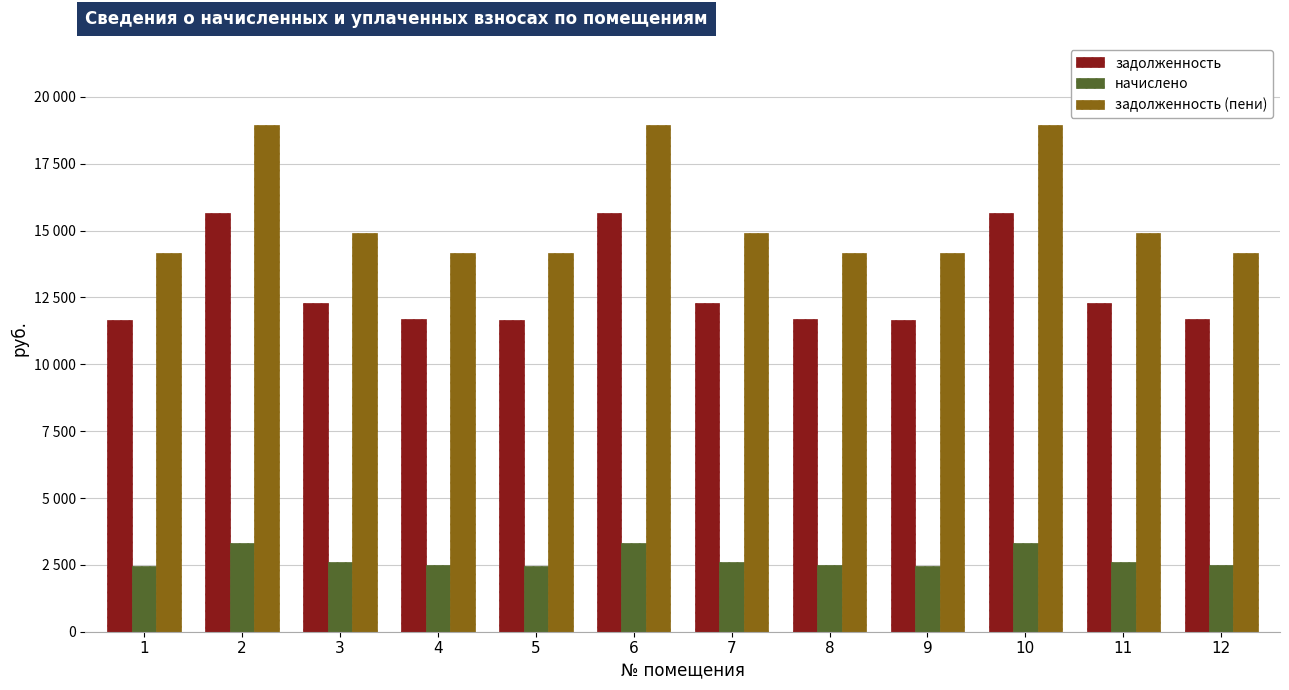

Rank the series by their average value, from highest to lowest.

задолженность (пени), задолженность, начислено